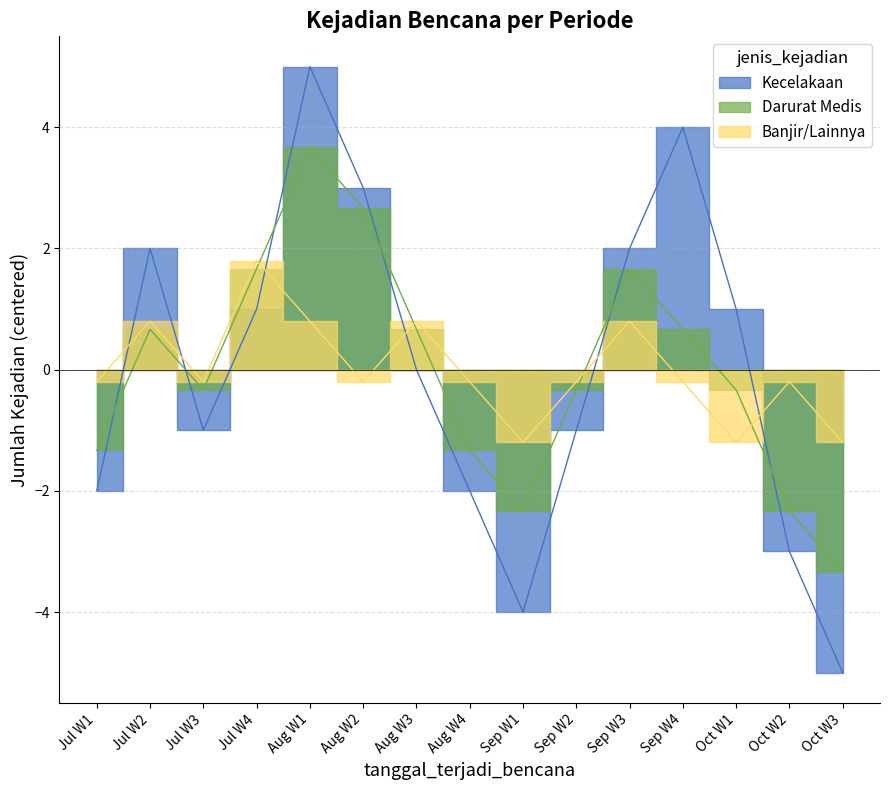

Where is the first local minimum for Darurat Medis?

2023-07-10